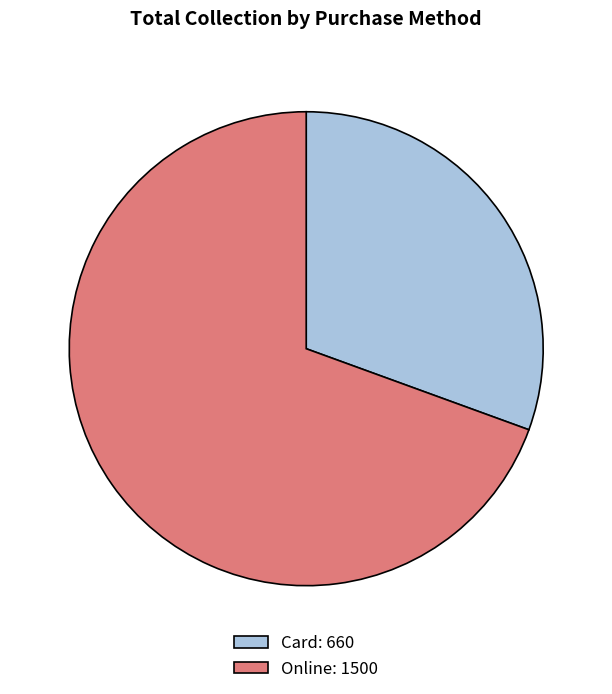

The Card slice represents 38% of the pie. True or false?

False